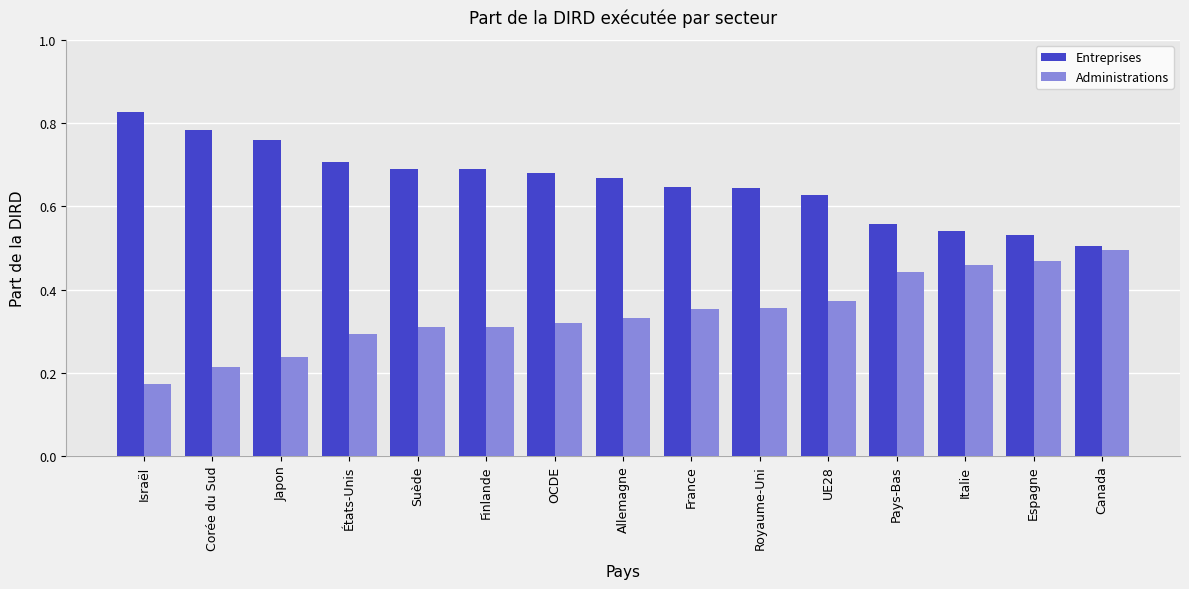

What is the label of the 8th bar from the left?

Allemagne